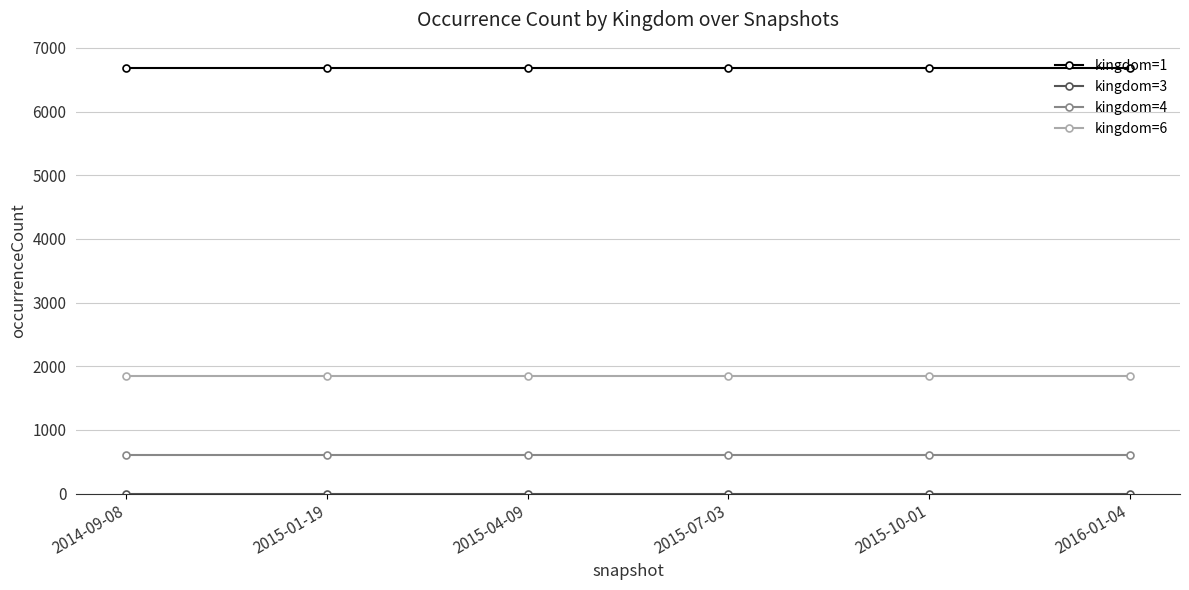

The value of kingdom=1 at 2015-01-19 is 6682. True or false?

True